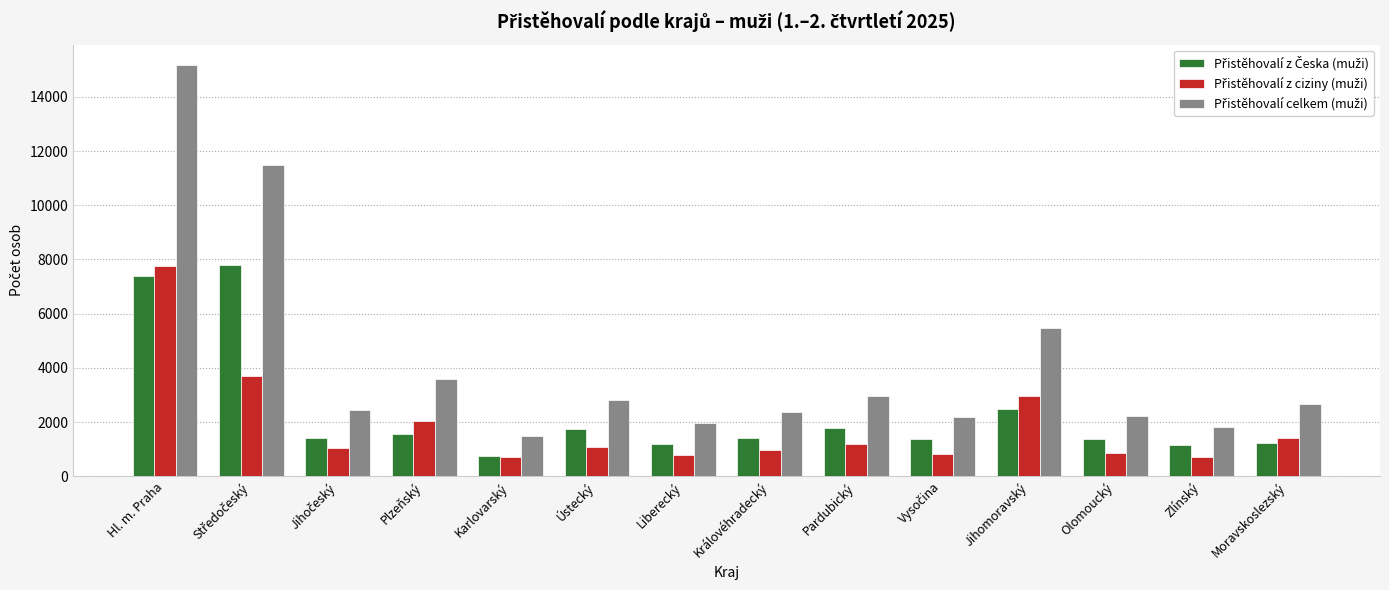

At which category is the sum across all series the highest?

Hl. m. Praha